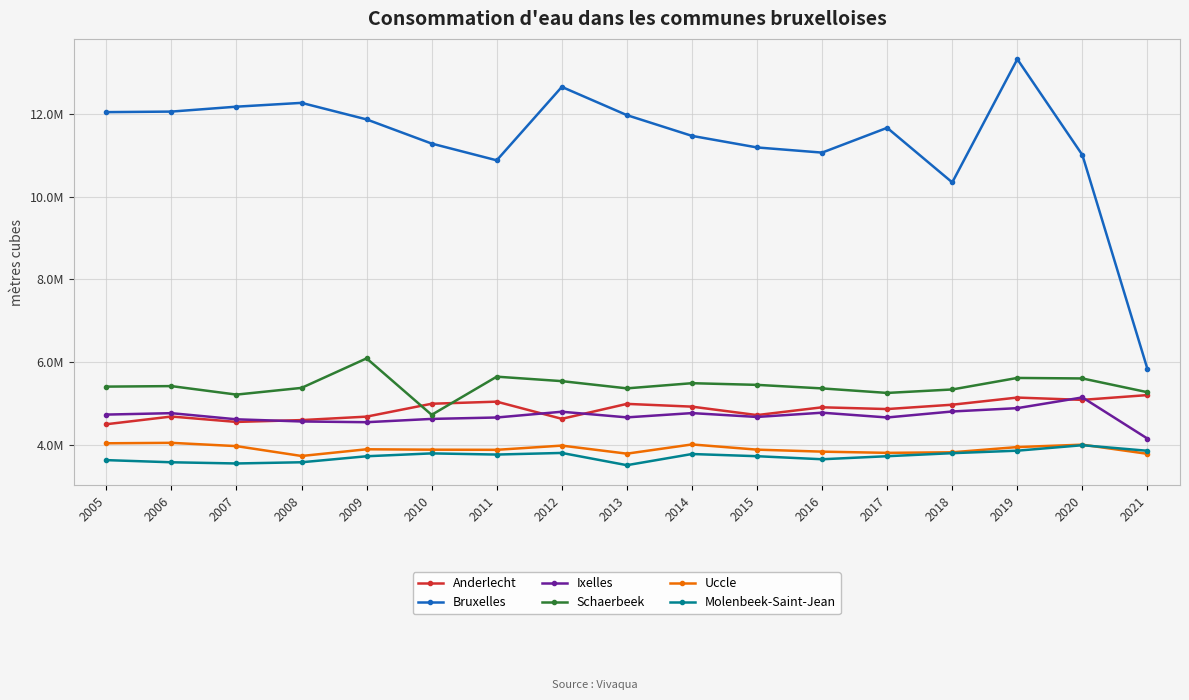

What is the value of the Anderlecht point at the 1st from the left?

4492482